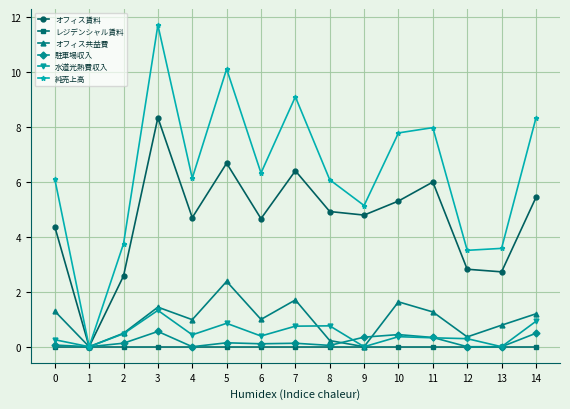

Is it true that 純売上高 equals 1.5 at 13?

False